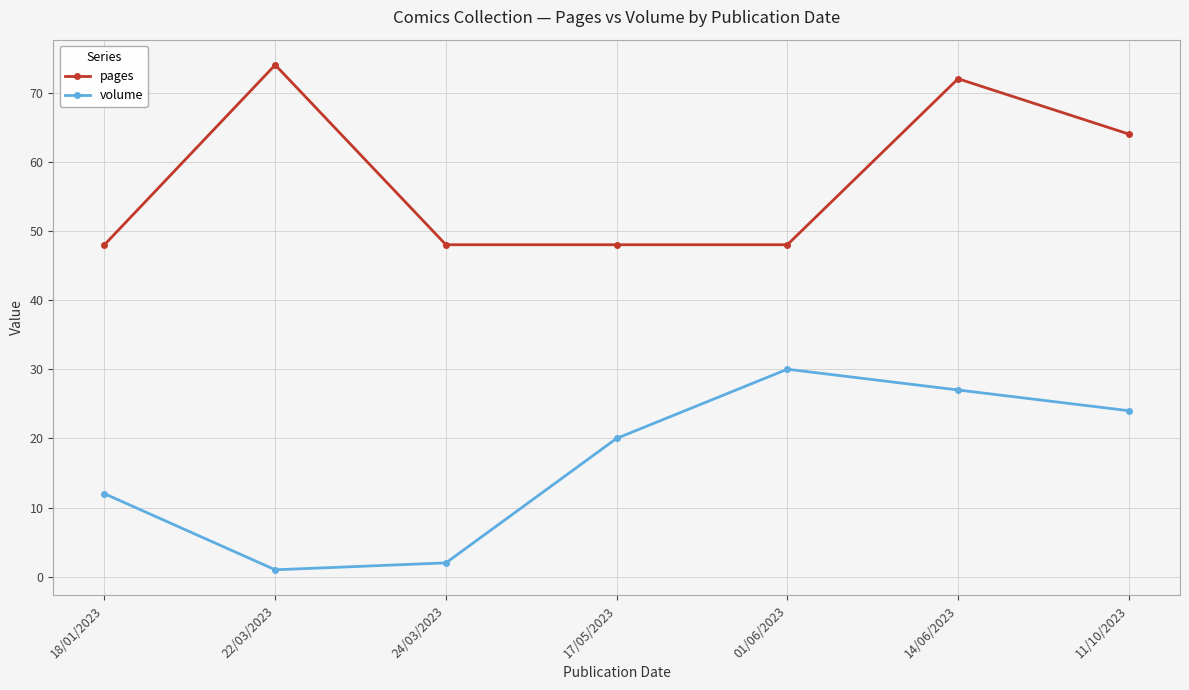

In volume, how many points are higher than both neighbors (excluding endpoints)?

1